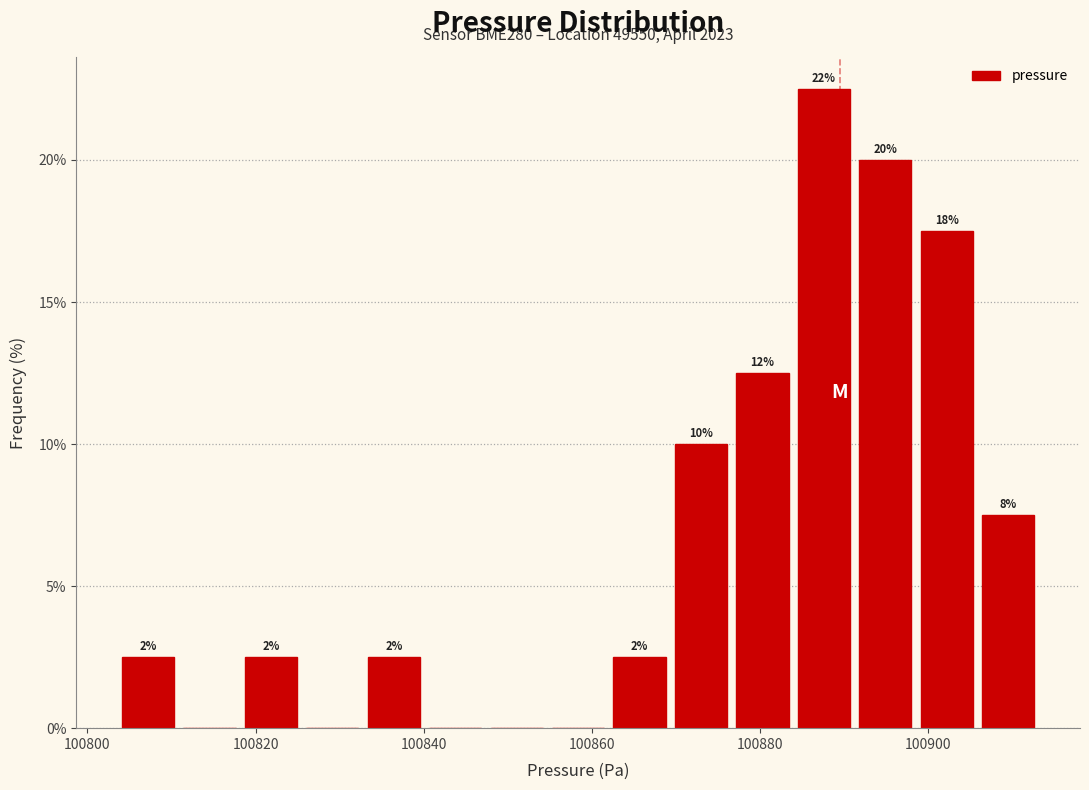

Read against the x-axis, roughly where is the centre of the tallest bar?

100888